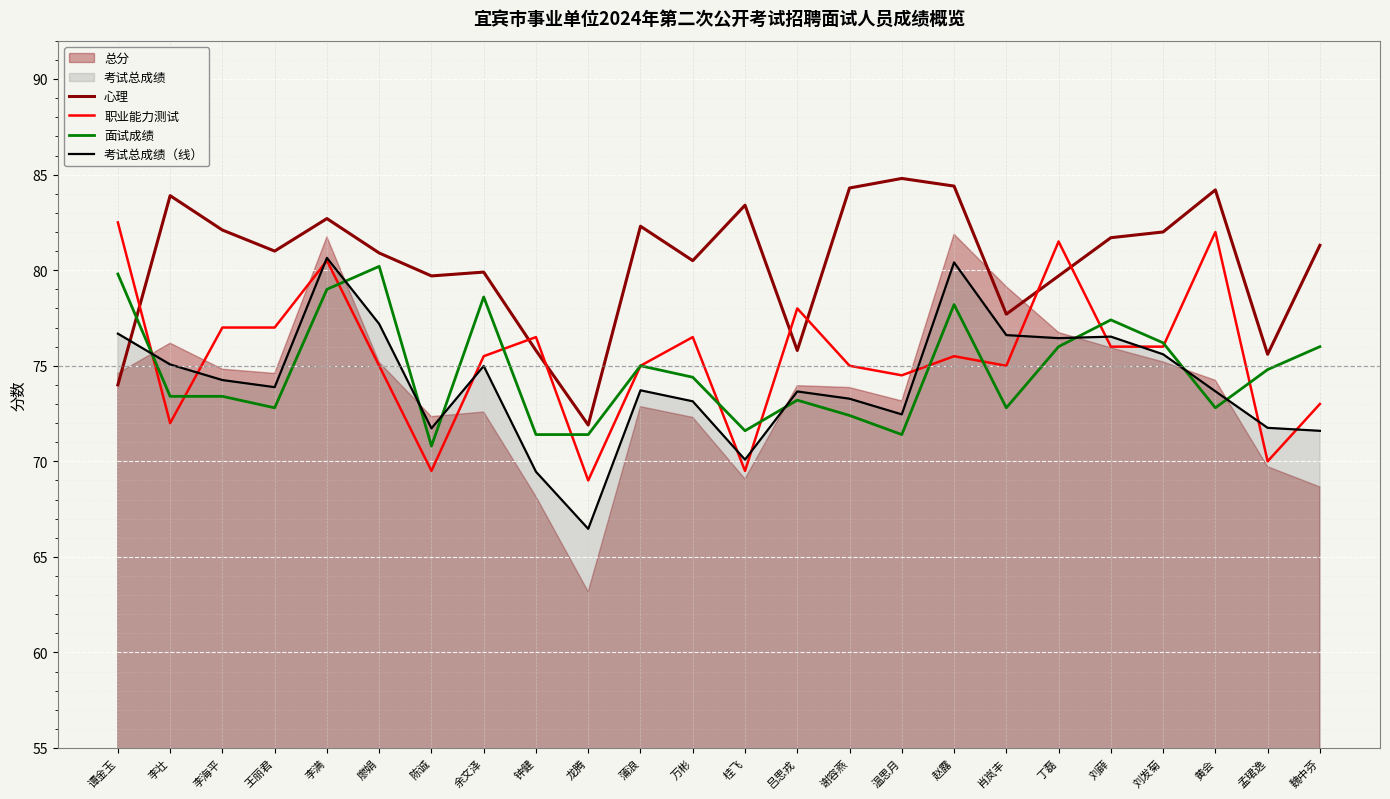

What is the lowest value of the 职业能力测试 series?

69.0